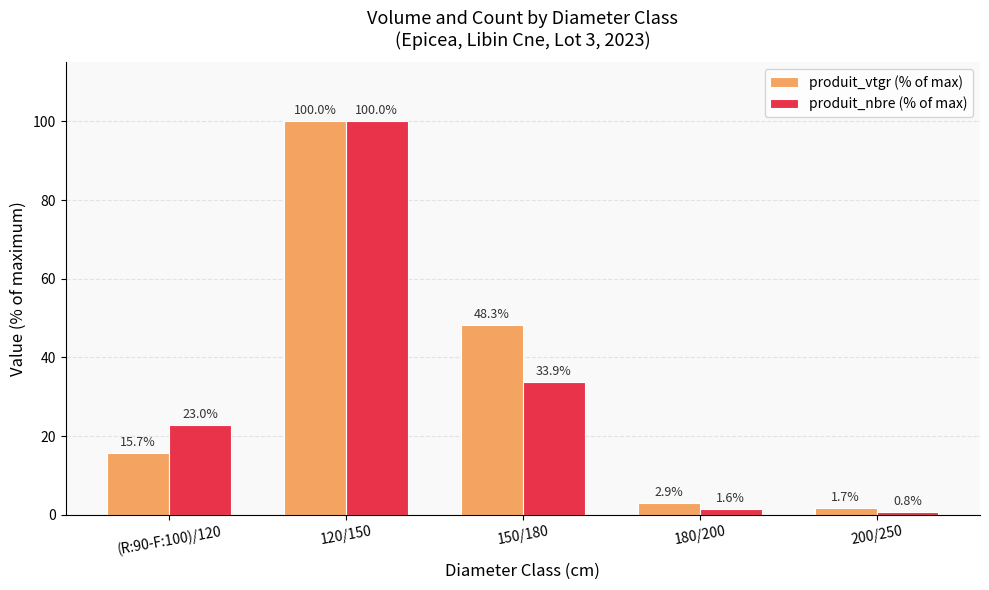

Which series has the widest spread of values?

produit_nbre (% of max)